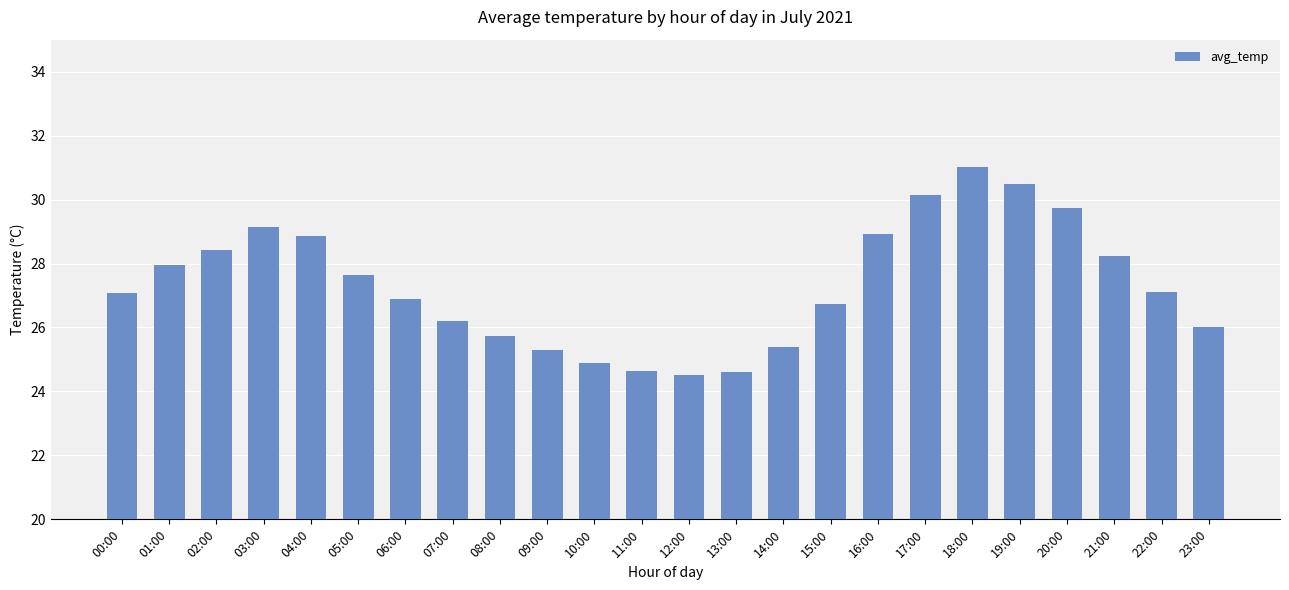

What is the change in value from 05:00 to 15:00?

-0.9